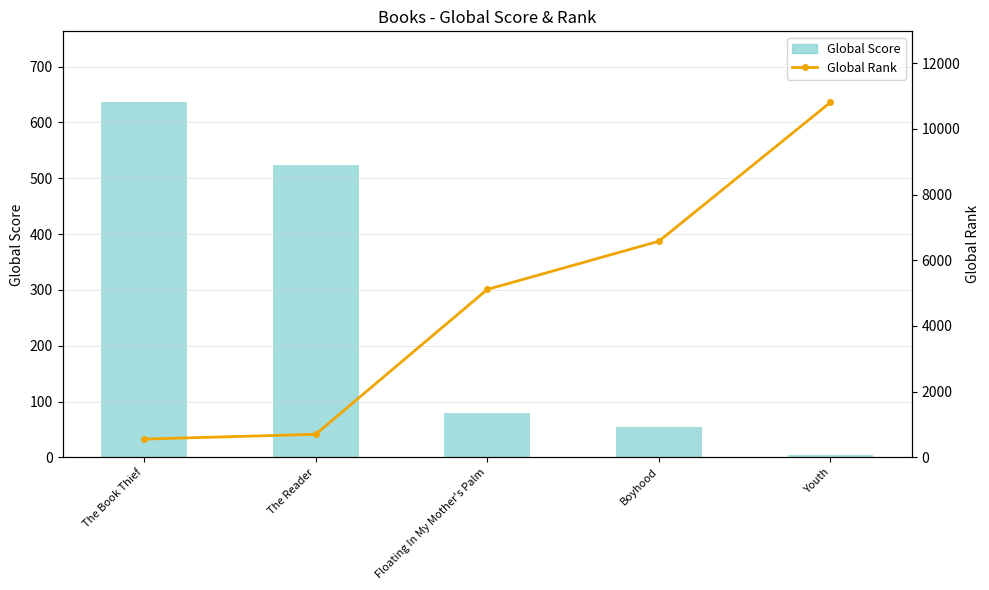

What is the spread (max minus min) of values at Floating In My Mother's Palm?

5032